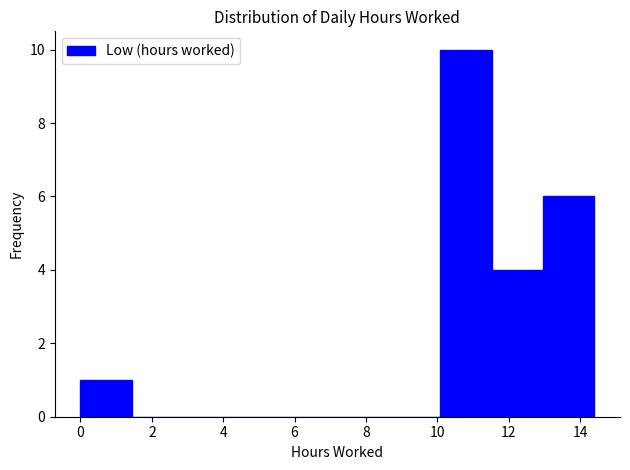

Reading left to right, transcribe this chart: for each bar, give the range it covers on the x-axis and its height. Neither the bar edges nor the heights are printed on the chart, so give them approximately, as read against the axes.

0.00 to 1.44: 1
1.44 to 2.88: 0
2.88 to 4.32: 0
4.32 to 5.76: 0
5.76 to 7.20: 0
7.20 to 8.64: 0
8.64 to 10.08: 0
10.08 to 11.52: 10
11.52 to 12.96: 4
12.96 to 14.40: 6